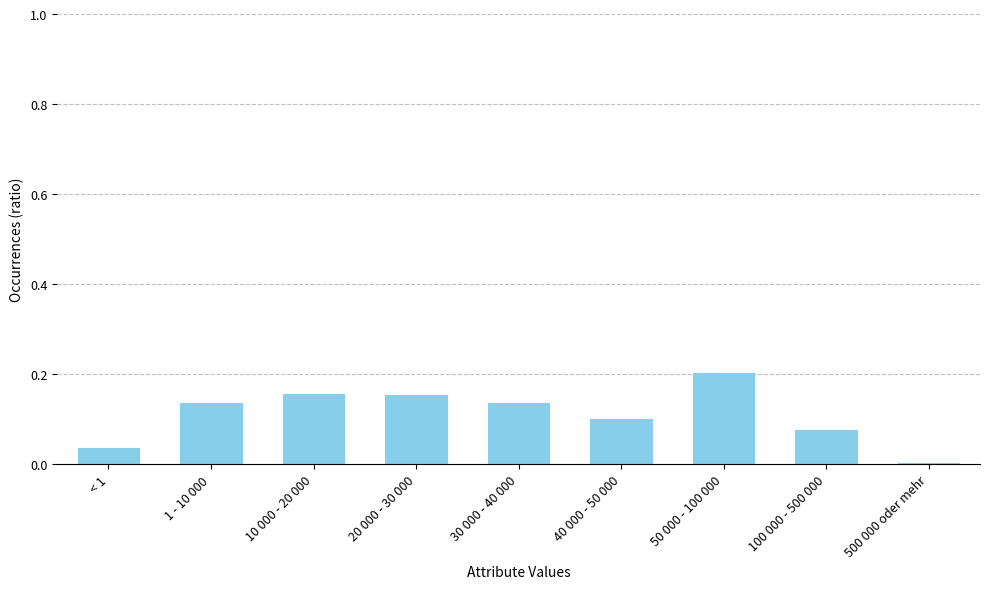

What is the sum of the values at 20 000 - 30 000 and 1 - 10 000?

0.3